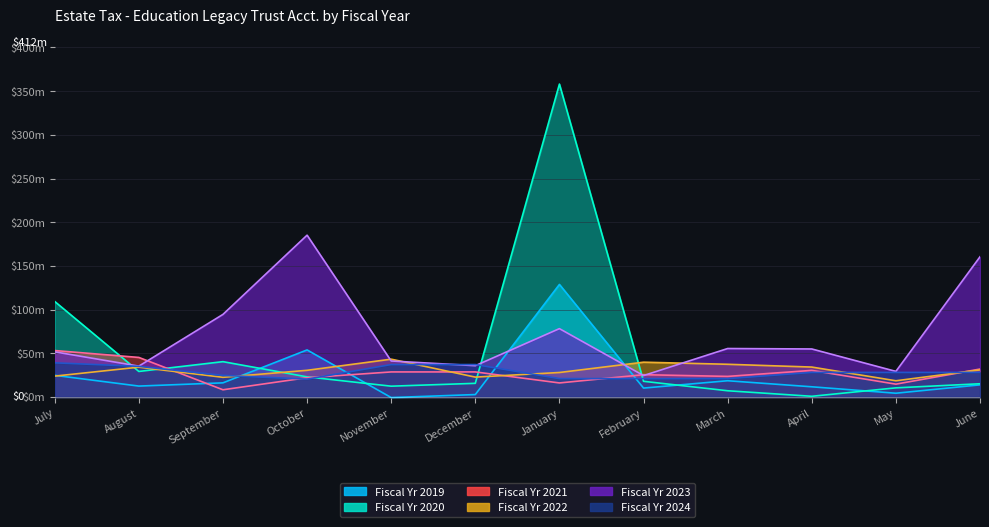

Which series ends up on top after the final intersection of Fiscal Yr 2023 and Fiscal Yr 2020?

Fiscal Yr 2023